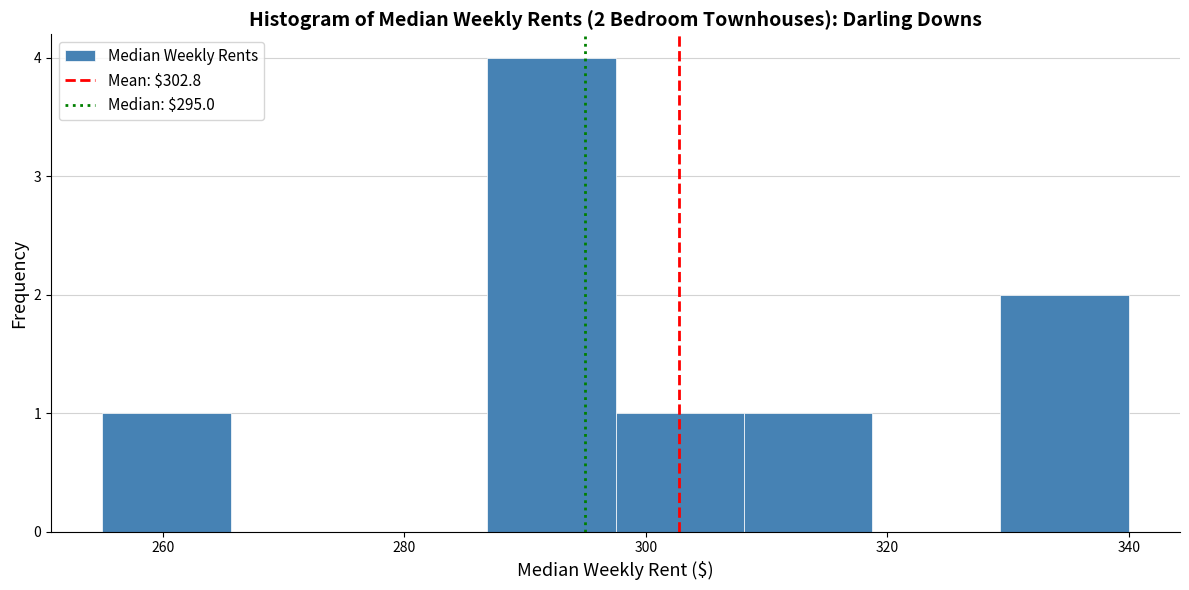

Over which range of the x-axis is the bar tallest?

286 to 298